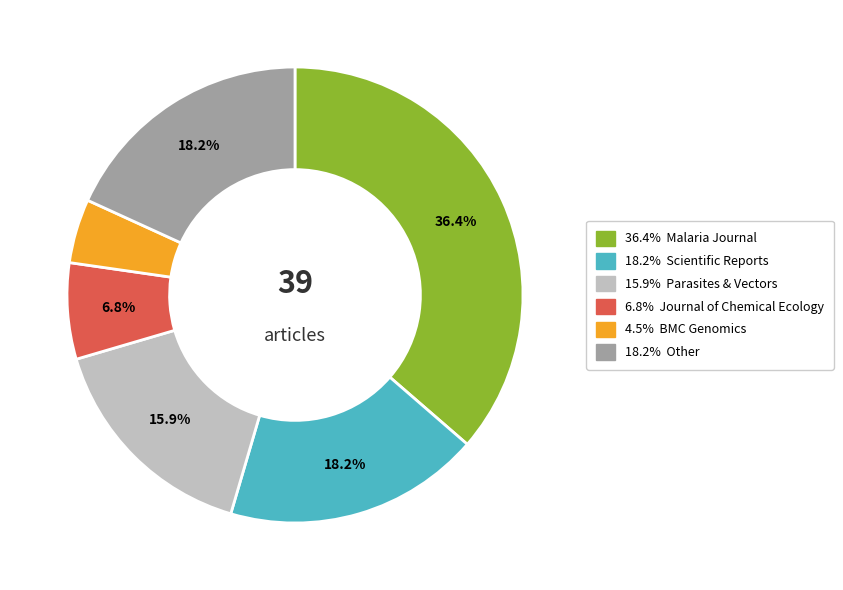

Does any single category account for the majority?

No